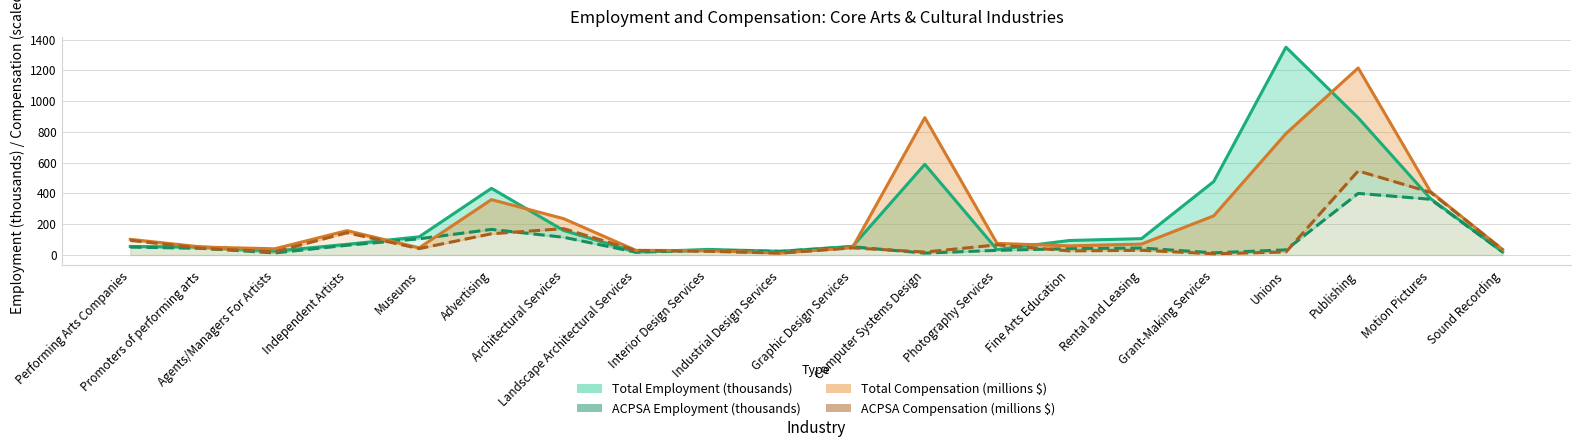

List the labels in order of ACPSA Compensation (scaled, millions $) value, smallest first.

Grant-Making Services, Industrial Design Services, Computer Systems Design, Unions, Agents/Managers For Artists, Interior Design Services, Fine Arts Education, Landscape Architectural Services, Rental and Leasing, Sound Recording, Museums, Promoters of performing arts, Graphic Design Services, Photography Services, Performing Arts Companies, Advertising, Independent Artists, Architectural Services, Motion Pictures, Publishing